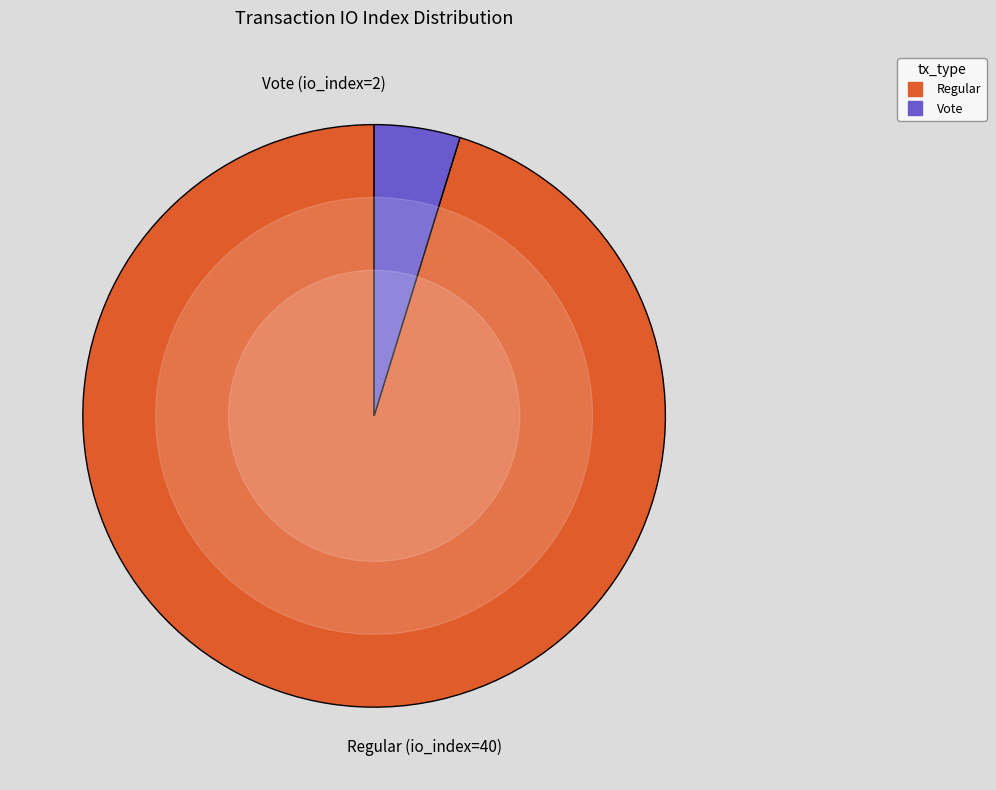

Does any single category account for the majority?

Yes